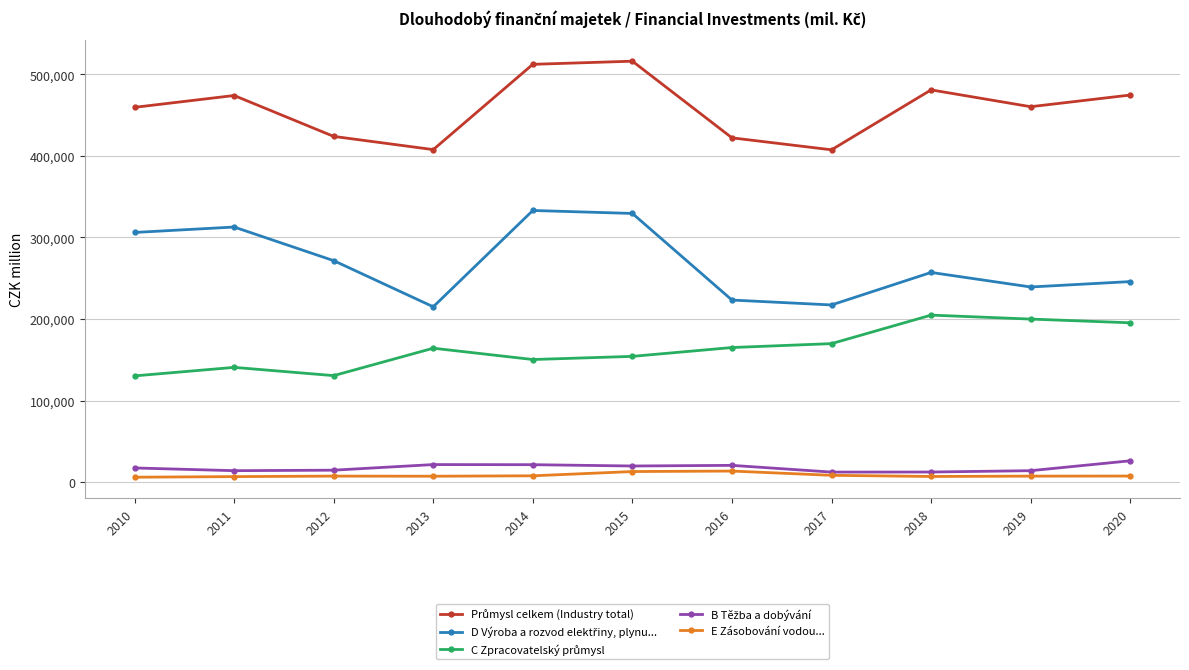

Does the chart have visible grid lines?

Yes